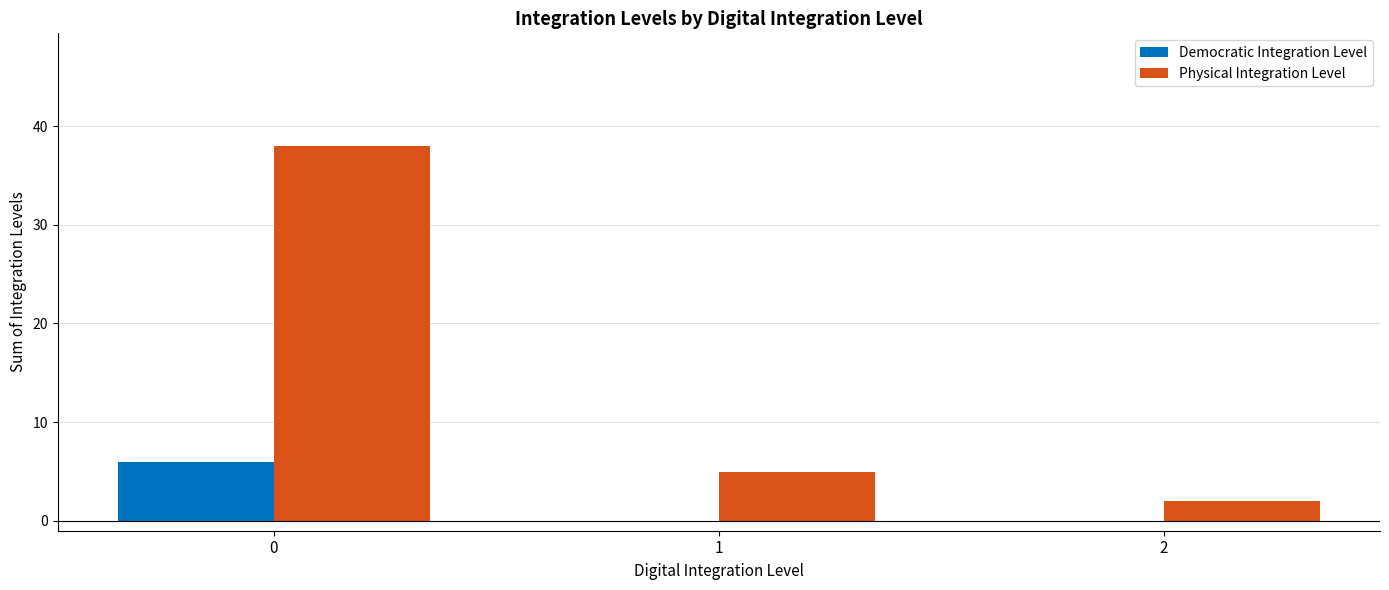

Reading left to right, list all the values displayed in this chart.

Democratic Integration Level: 6	0	0
Physical Integration Level: 38	5	2